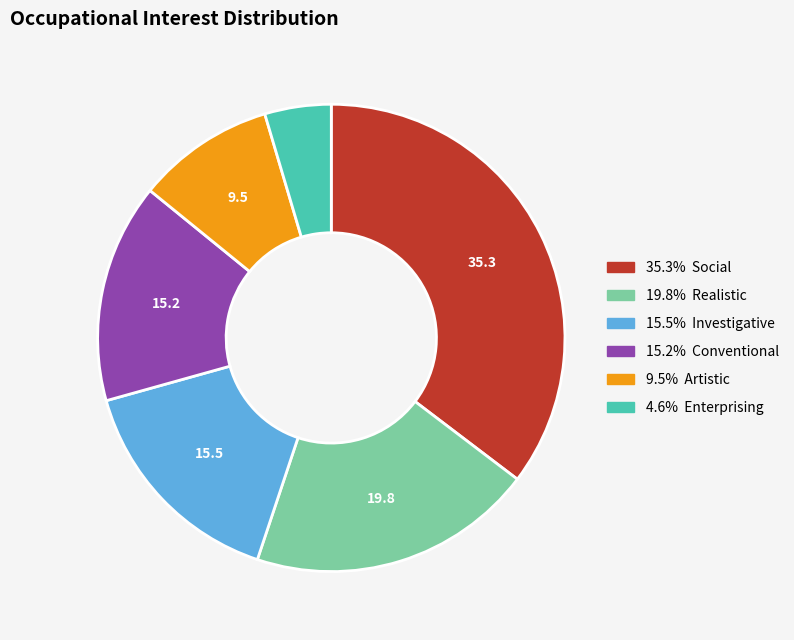

Count the number of slices in the pie.

6